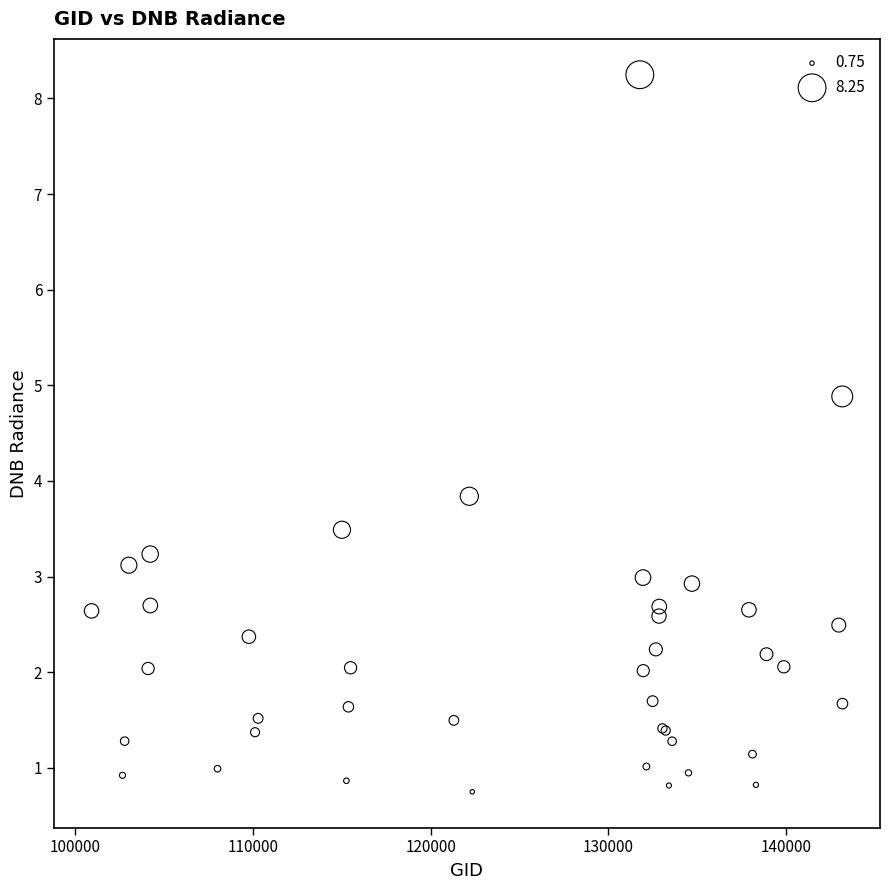

What Y value in the scatter plot is closest to 4?

3.8